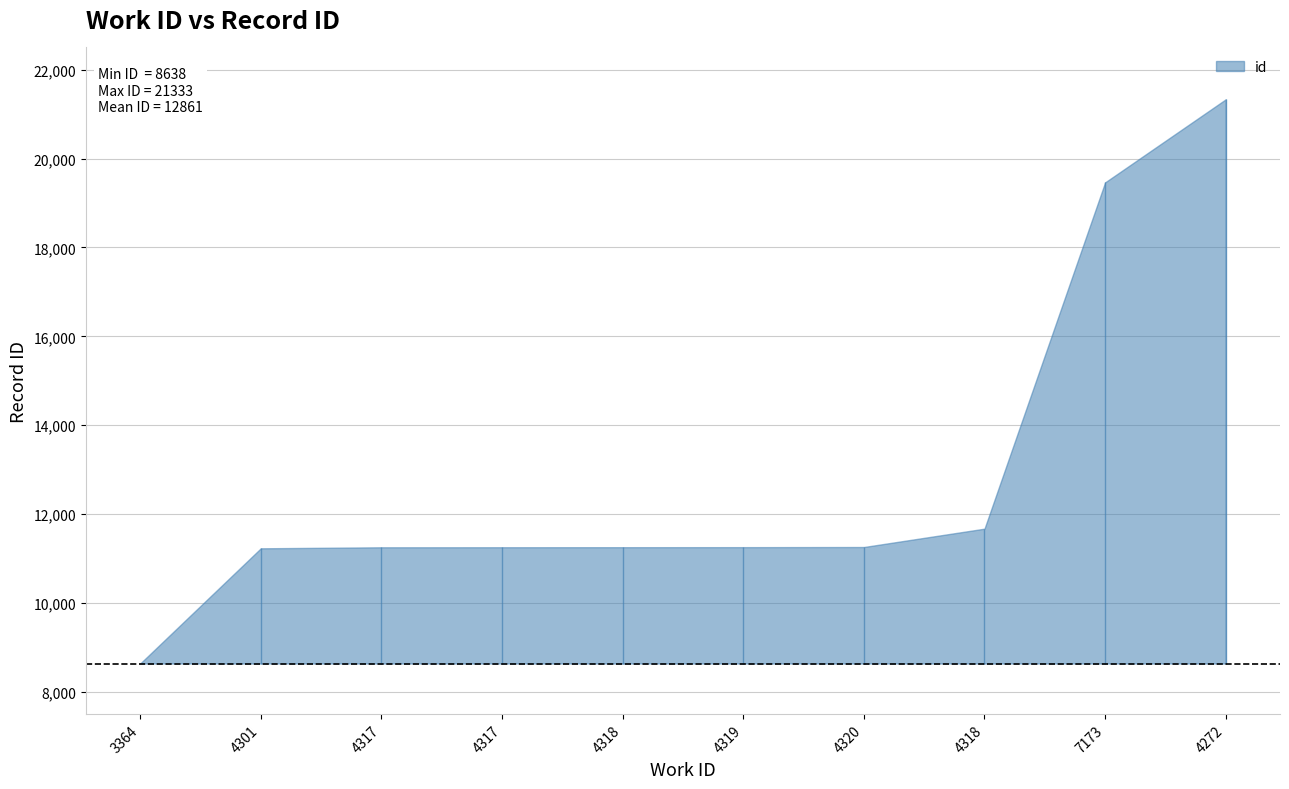

How many data points are above 11256?

4